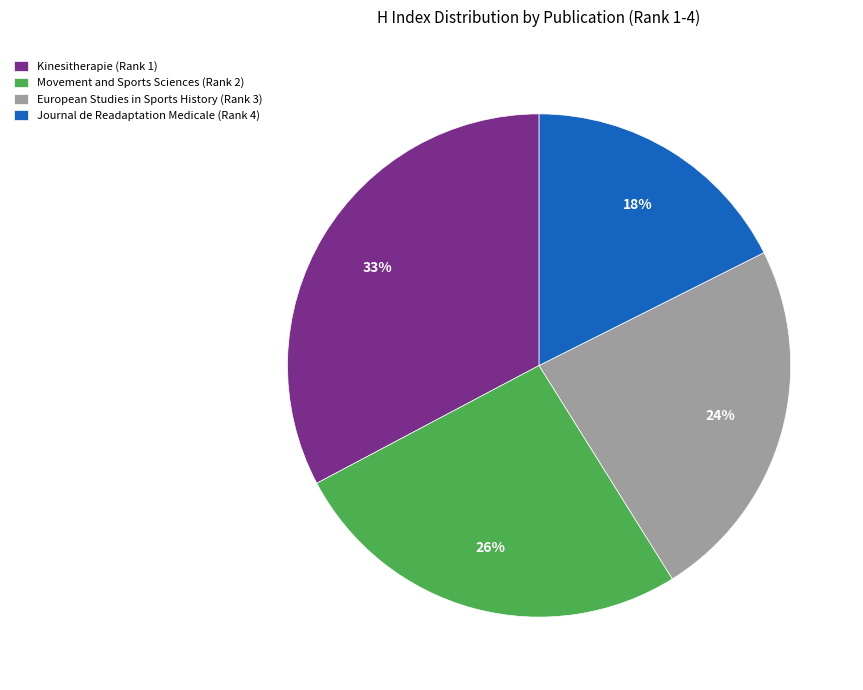

Count the number of slices in the pie.

4